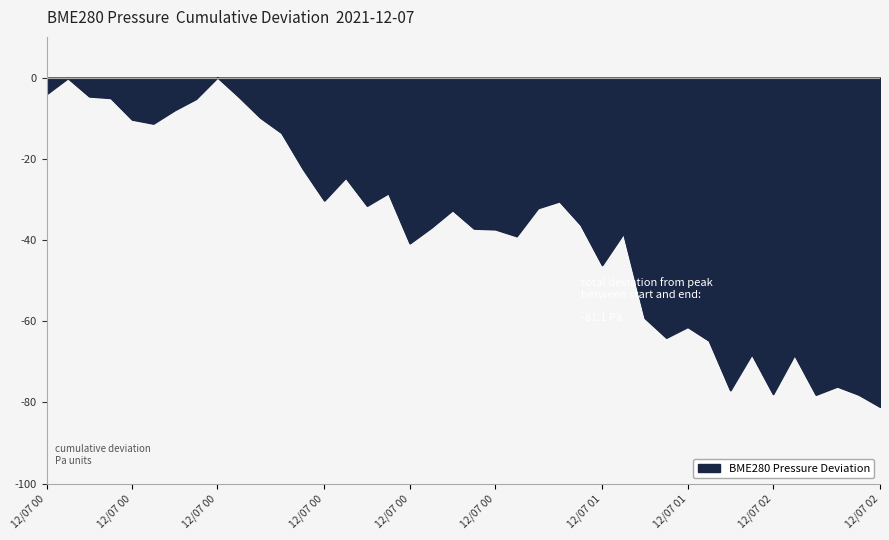

What is the difference between the maximum and minimum values?

81.1